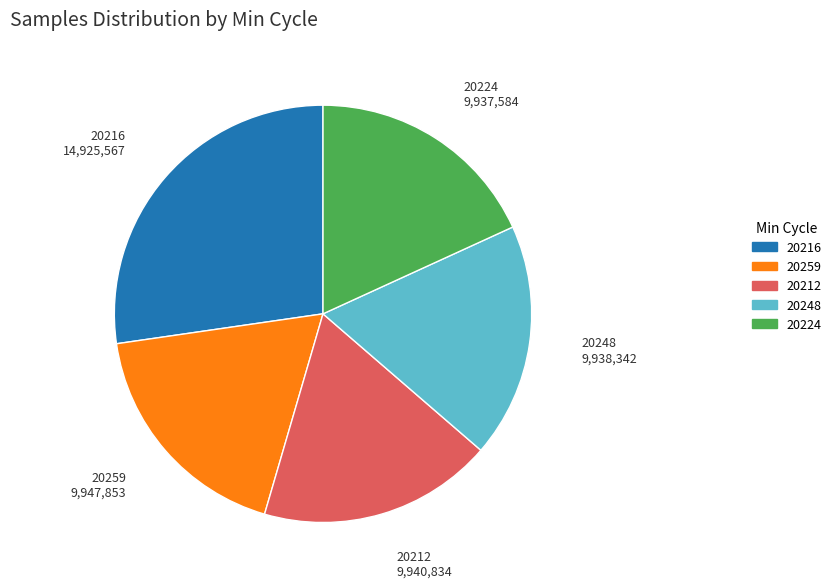

Does any single category account for the majority?

No